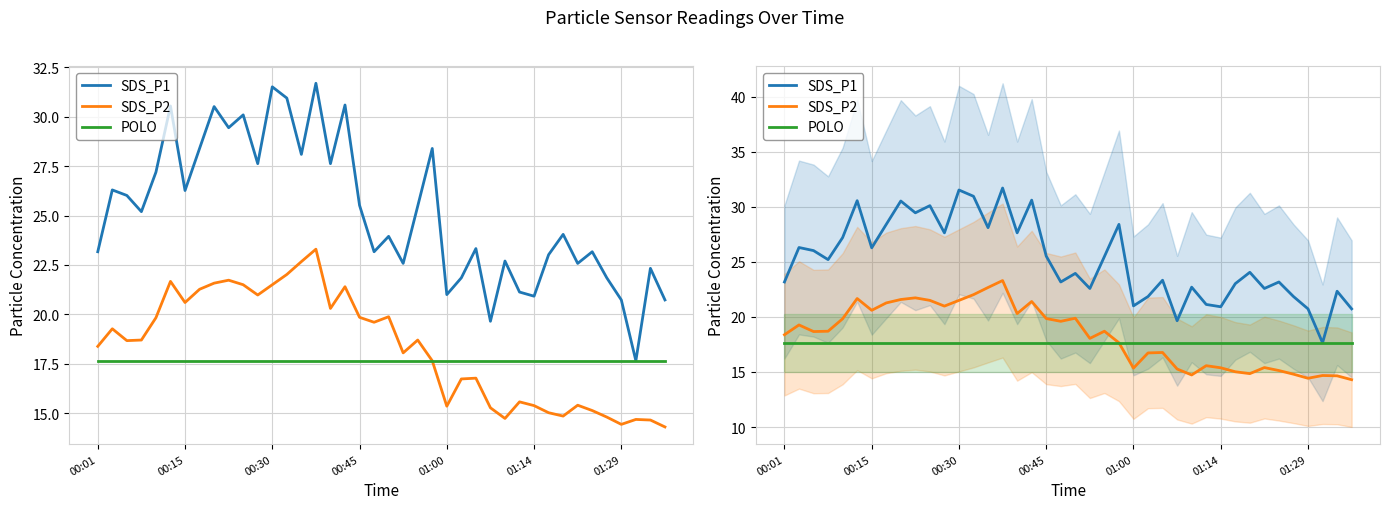

At how many categories does at least one series exceed 14?

40